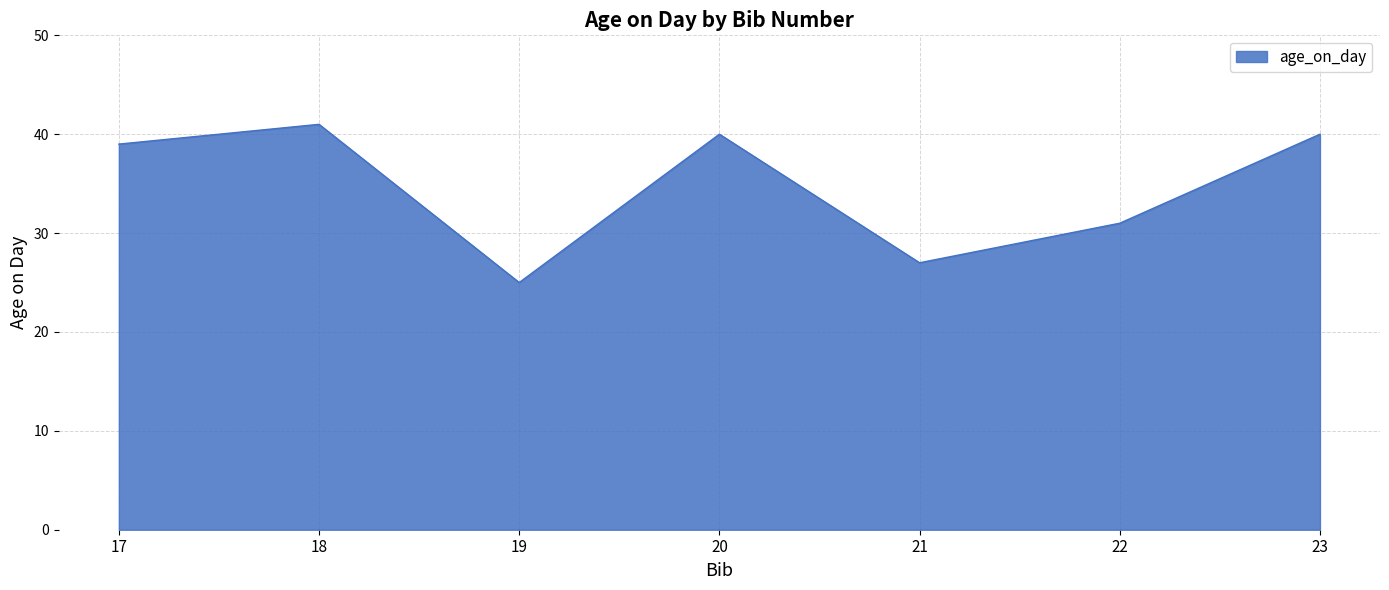

Read the value at 21, to the nearest 10.

30